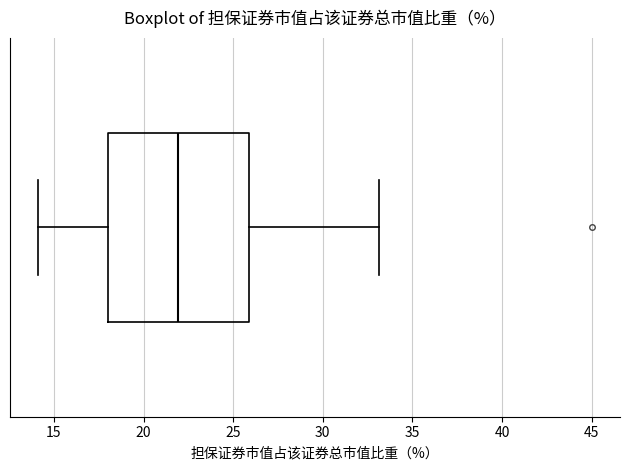

Read this box plot against the x-axis: the position of the median line, the range covered by the box, and the ends of both whiskers. The values are not printed on the chart, so give them approximately, as read against the axis.

median 22, box 18 to 26, whiskers 14 to 33